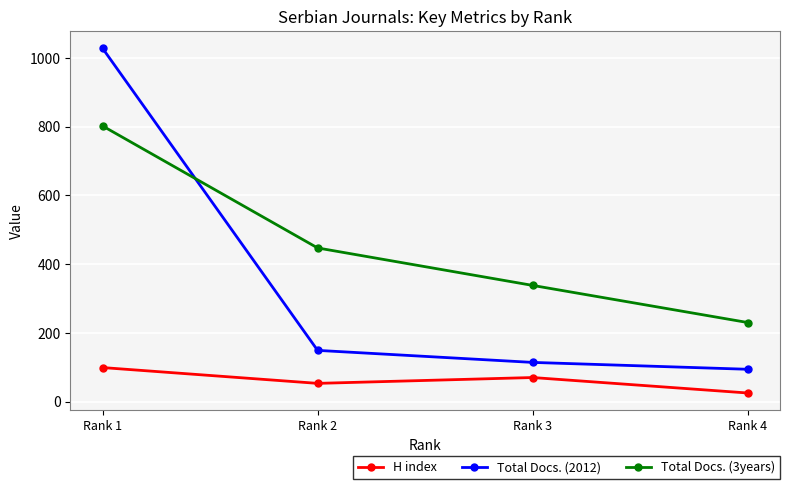

Which series changed the most between Rank 1 and Rank 4?

Total Docs. (2012)